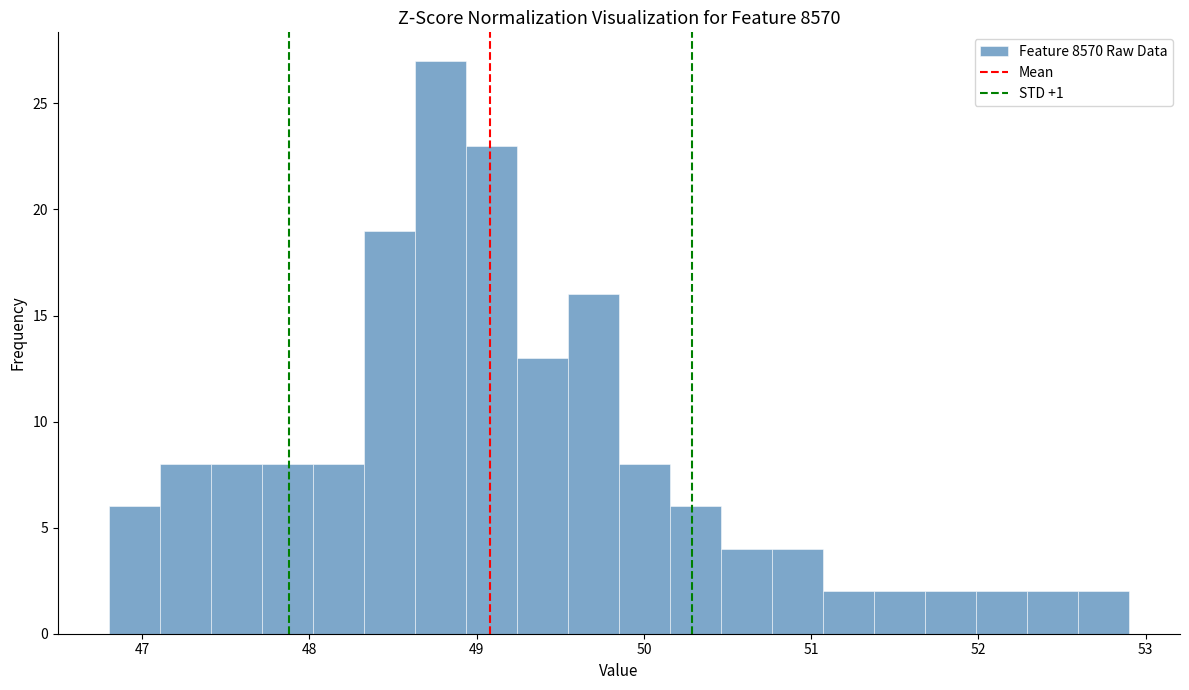

Around what value on the x-axis is the tallest bar? Give the approximate position of its centre, as read against the axis.

48.8